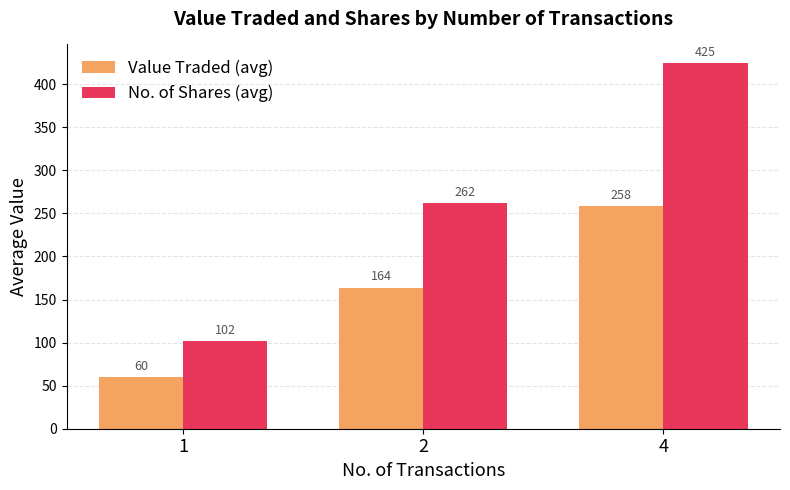

Which series has the widest spread of values?

No. of Shares (avg)